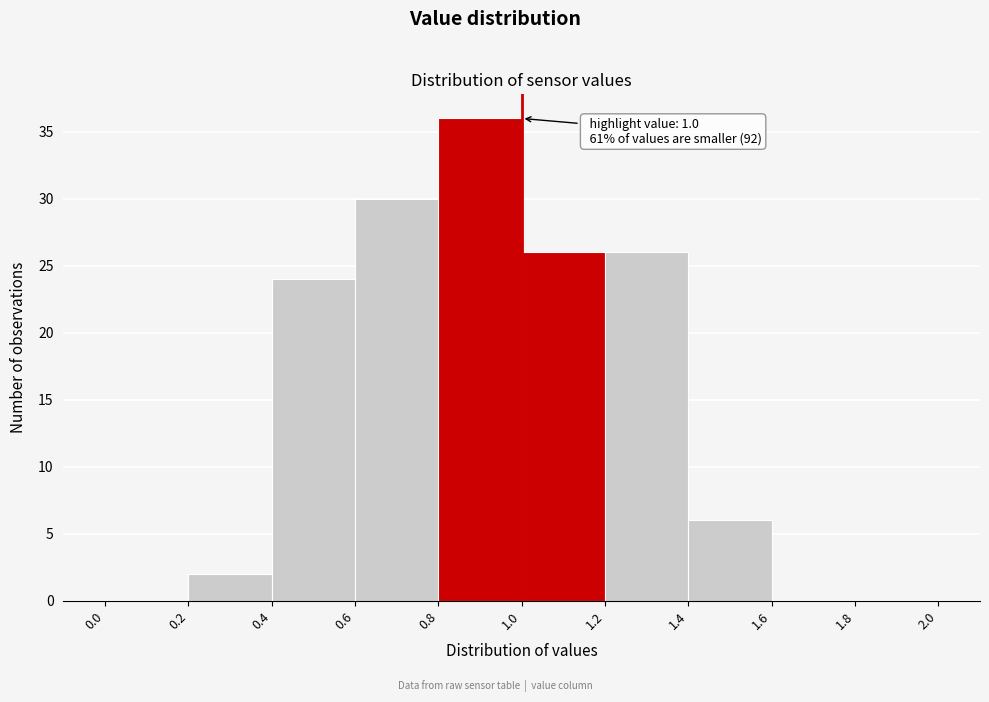

Over which range of the x-axis is the bar tallest?

0.8 to 1.0